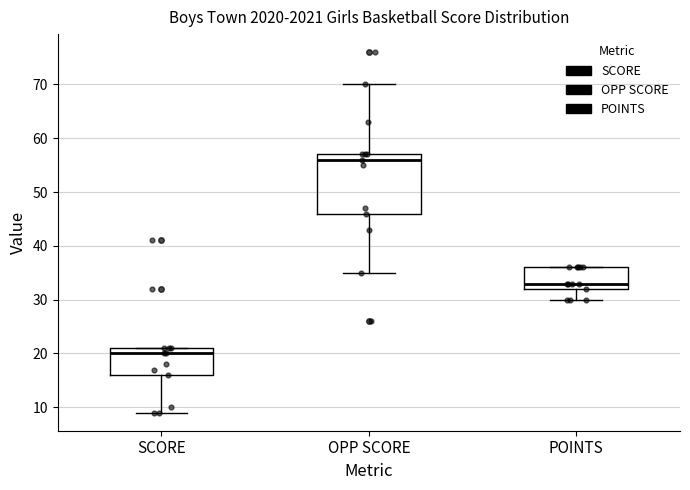

Reading left to right, transcribe this box plot: for each box, give where its median line is, the range the box spans, and where its two whiskers end, as read against the y-axis. The values are not printed on the chart, so give them approximately, as read against the axis.

SCORE: median 20, box 16 to 21, whiskers 9 to 21
OPP SCORE: median 56, box 46 to 57, whiskers 35 to 70
POINTS: median 33, box 32 to 36, whiskers 30 to 36